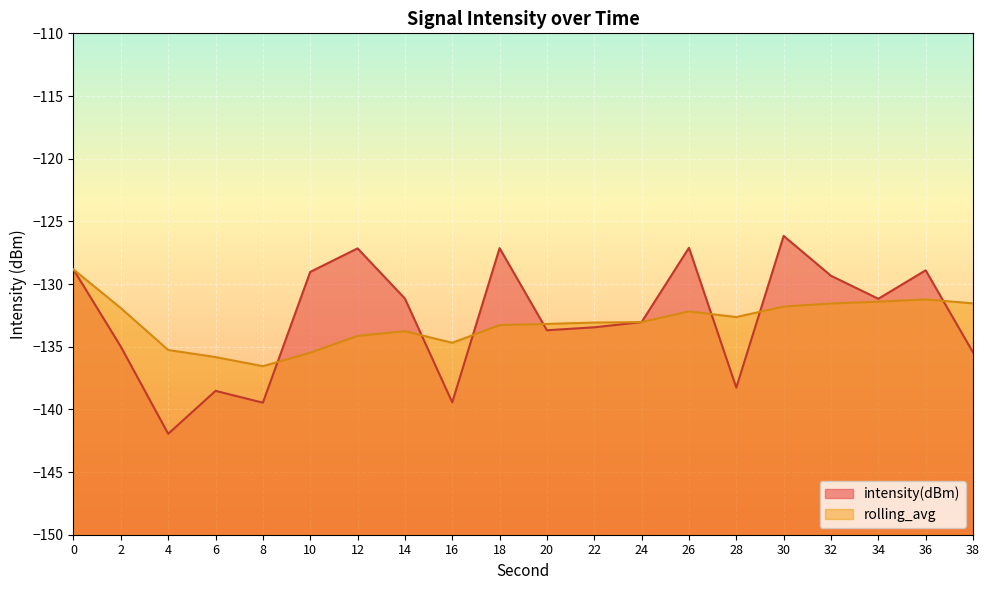

Reading left to right, list all the values displayed in this chart.

intensity(dBm): -128.8	-135.0	-141.9	-138.5	-139.5	-129.0	-127.2	-131.2	-139.4	-127.1	-133.7	-133.5	-133.0	-127.1	-138.3	-126.2	-129.3	-131.2	-128.9	-135.5
rolling_avg: -128.8	-131.9	-135.3	-135.8	-136.6	-135.5	-134.1	-133.8	-134.7	-133.3	-133.2	-133.1	-133.0	-132.2	-132.6	-131.8	-131.6	-131.4	-131.2	-131.5